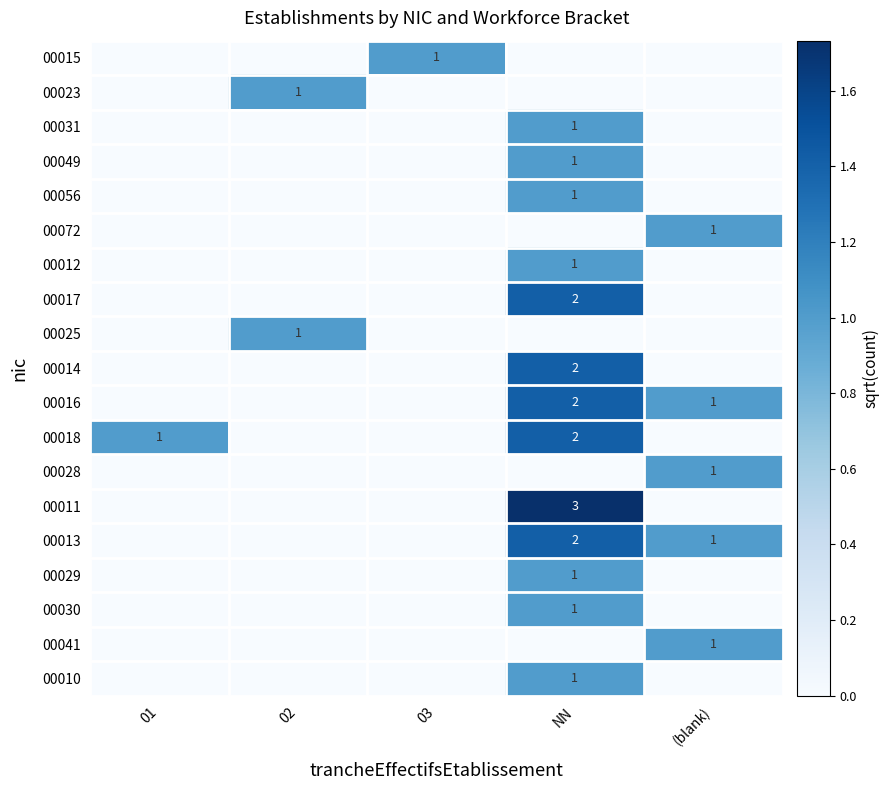

The value of 00016 at NN is 2. True or false?

True